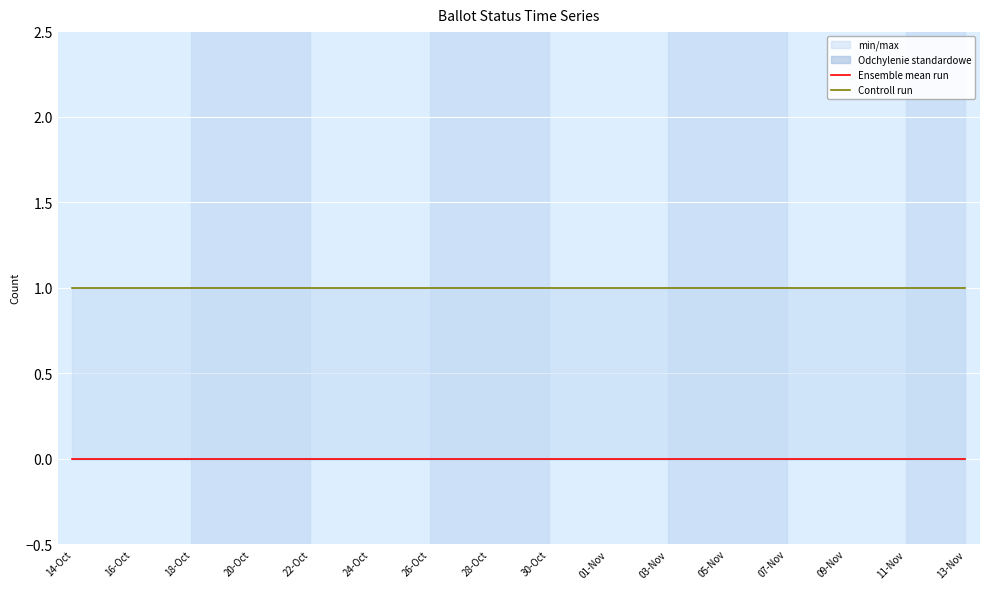

Rank the series by their maximum value, from lowest to highest.

Ensemble mean run, Controll run